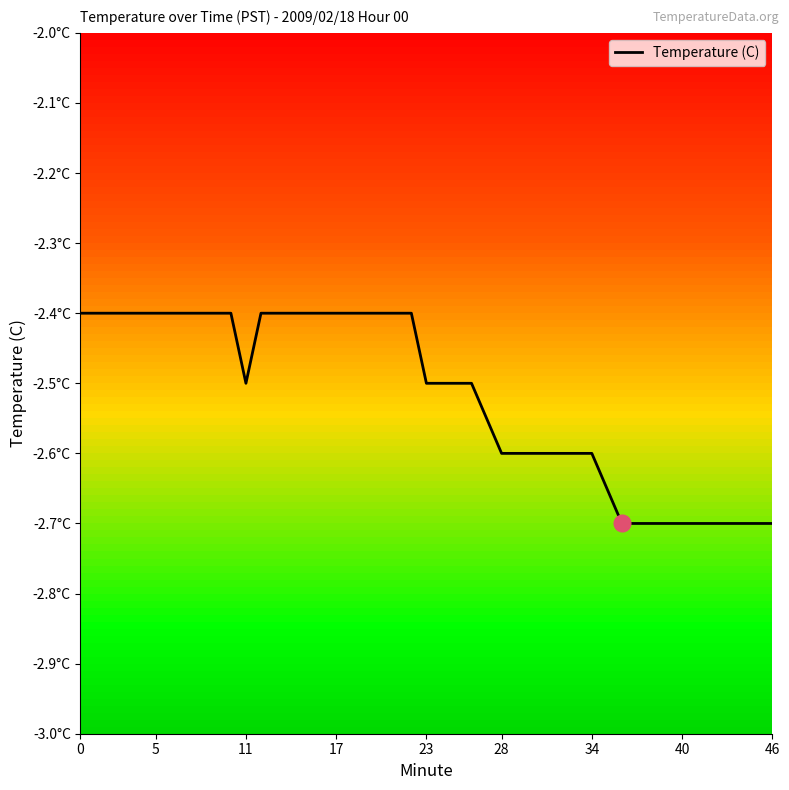

Is this an area chart (filled region under the line)?

No